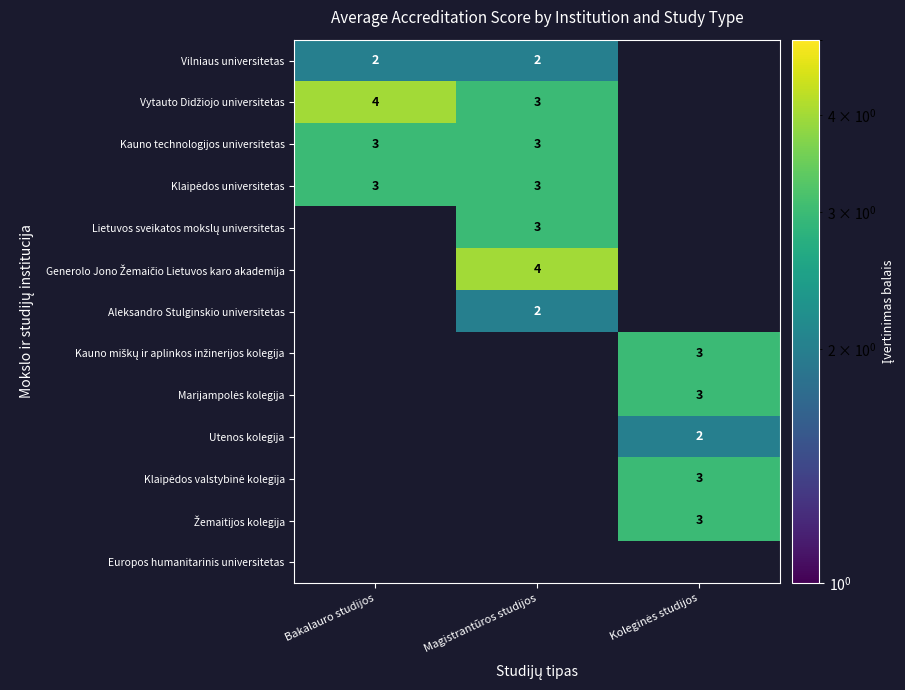

Is the value of Vilniaus universitetas at Magistrantūros studijos greater than the value of Europos humanitarinis universitetas at Magistrantūros studijos?

No